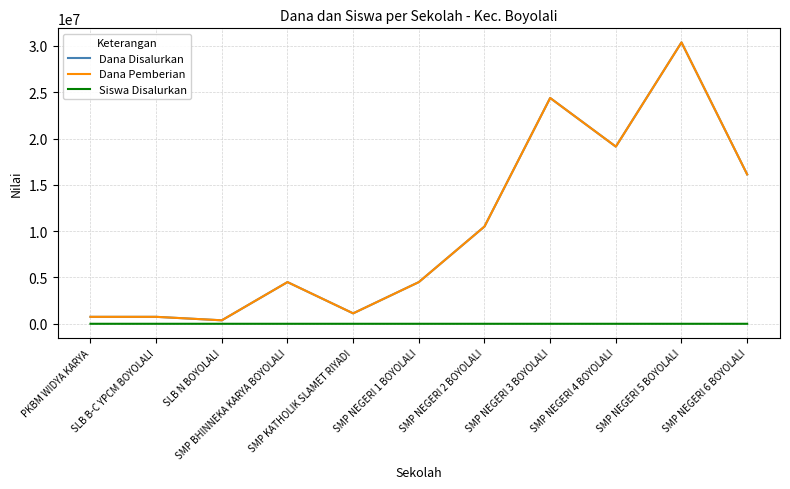

Does the chart display data point markers on the line(s)?

No